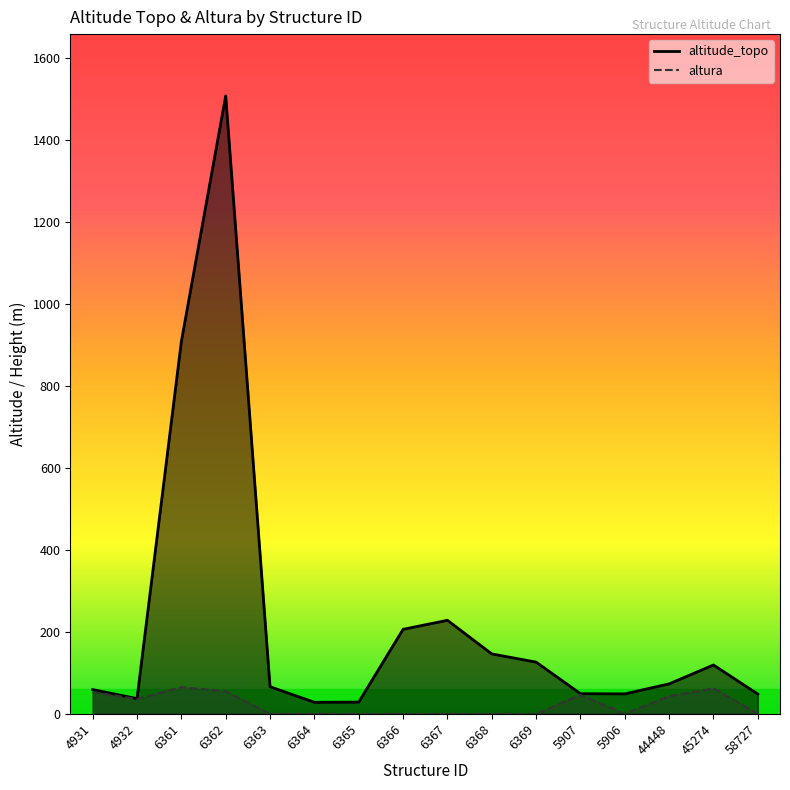

What is the spread (max minus min) of values at 6367?

228.0